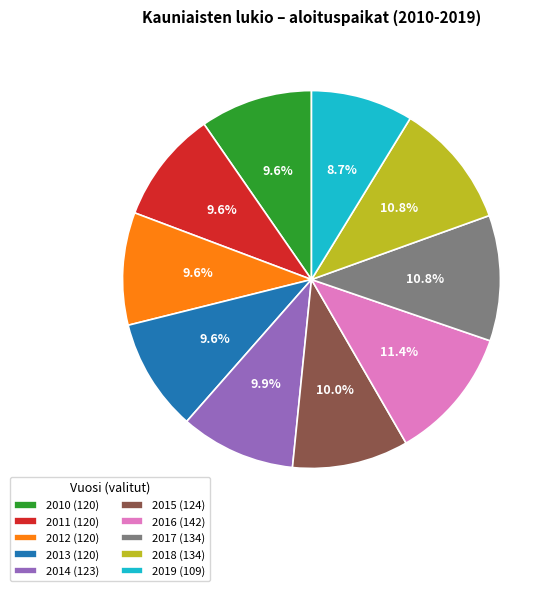

What percentage is NOT represented by 2014?

90.1%